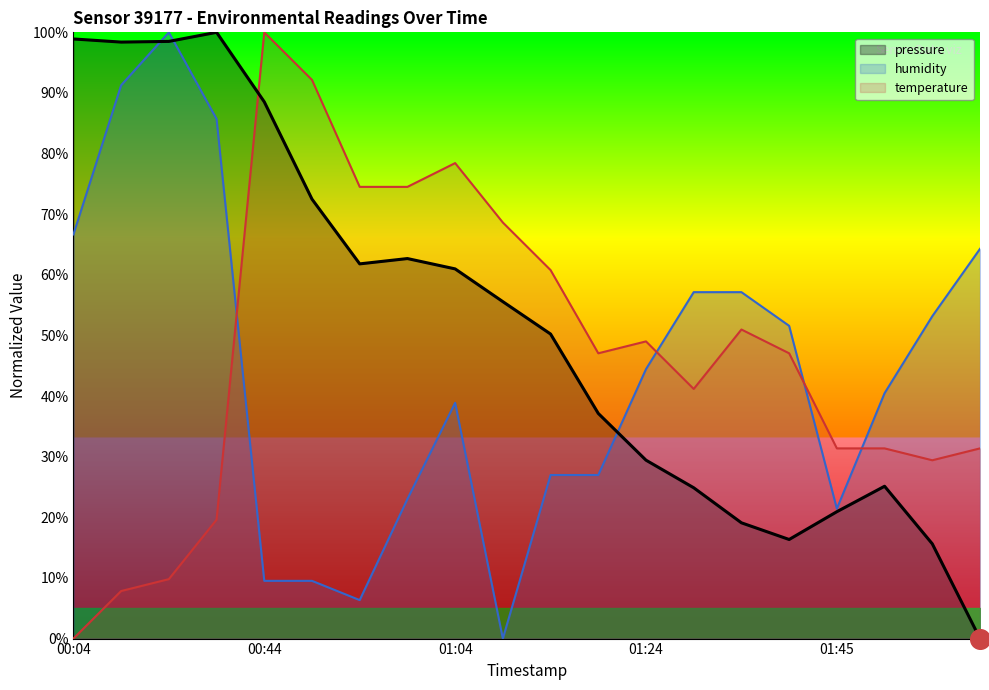

At which category is the sum across all series the highest?

00:15